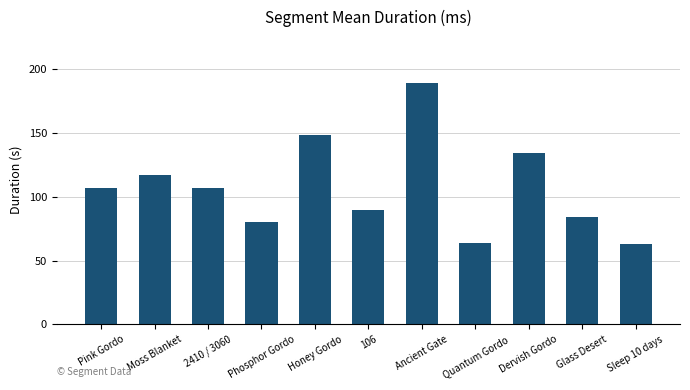

Count the number of data series in this chart.

1